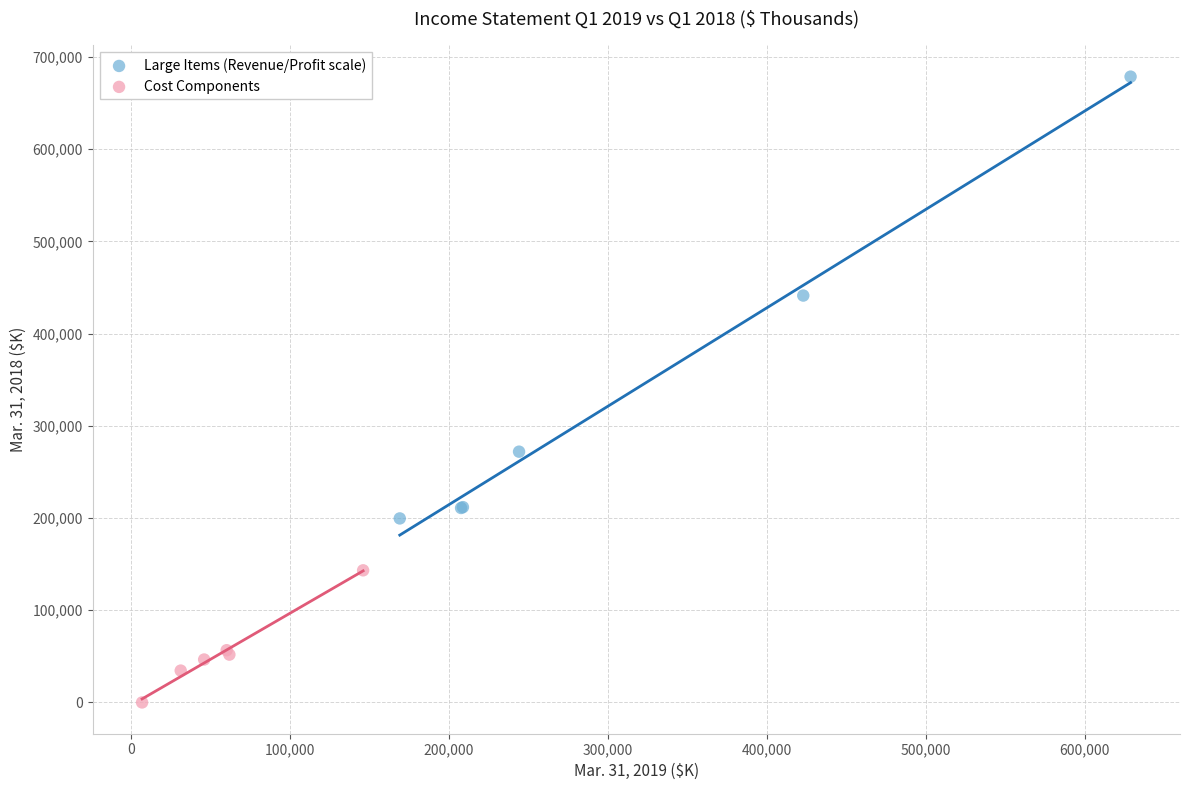

Which series reaches the maximum Y coordinate?

Large Items (Revenue/Profit scale)